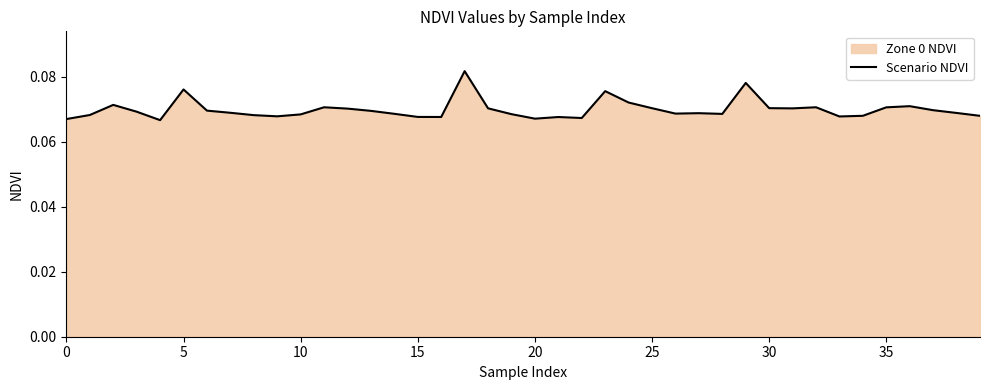

What is the minimum value shown in the chart?

0.1